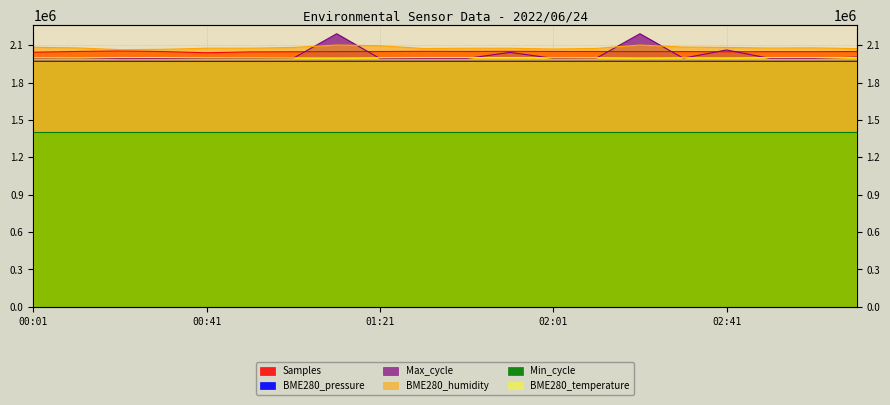

True or false: BME280_humidity has a value of 1239235 at 00:01.

False